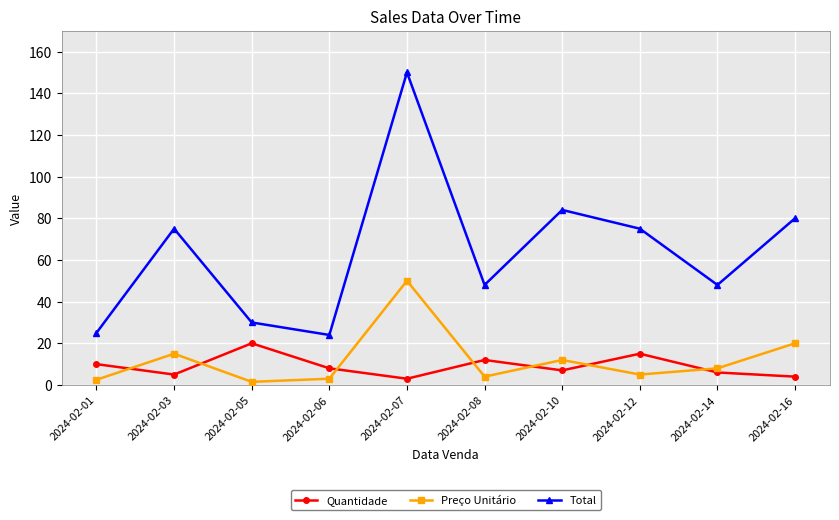

At 2024-02-10, list the series in order from largest to smallest.

Total, Preço Unitário, Quantidade